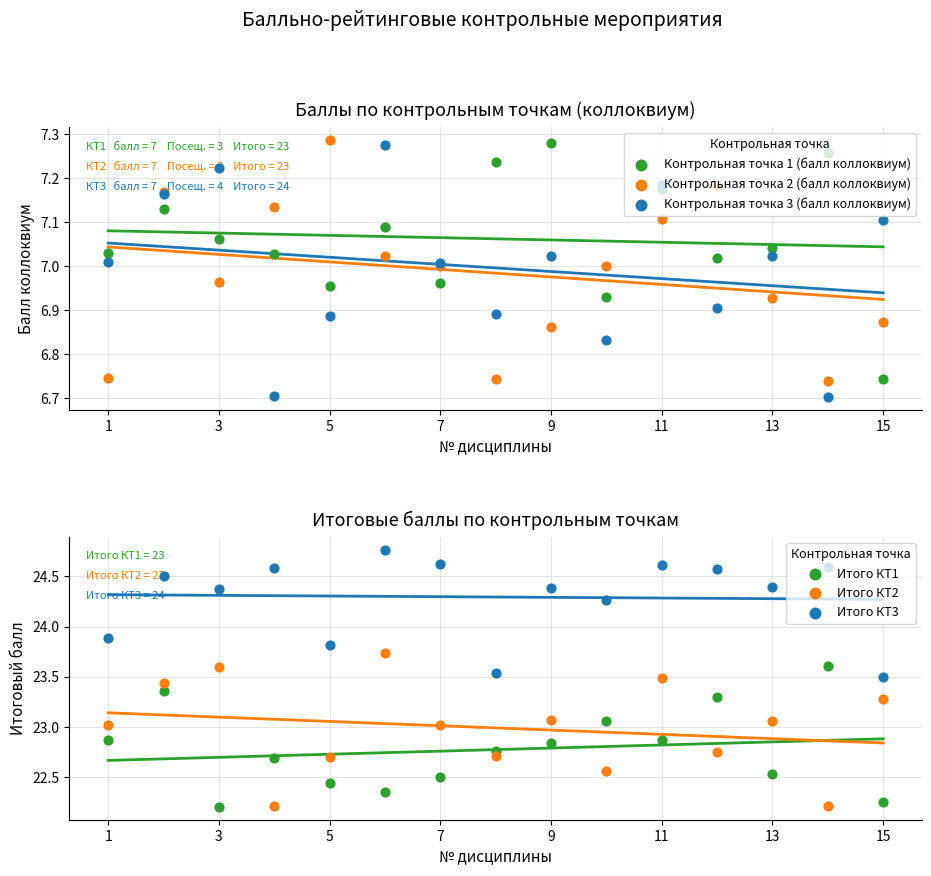

Which series has the largest total across all categories?

Итого КТ3